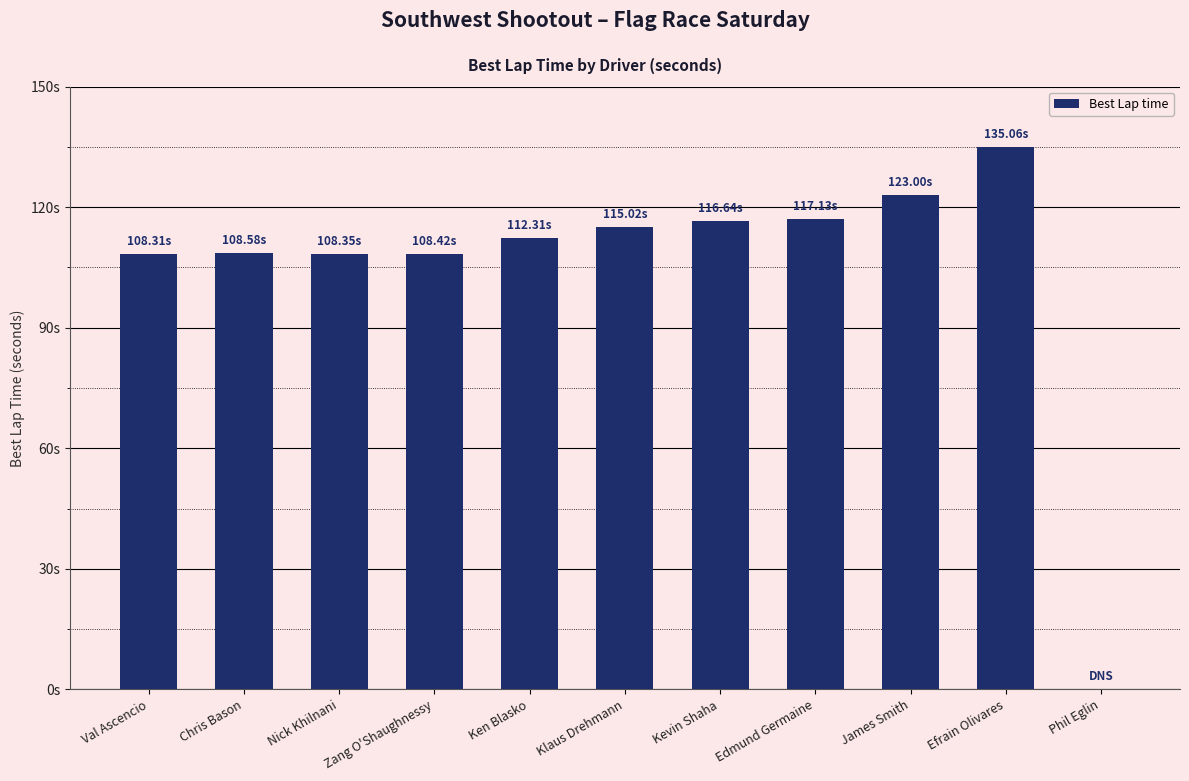

Between Klaus Drehmann and Efrain Olivares, which is larger?

Efrain Olivares